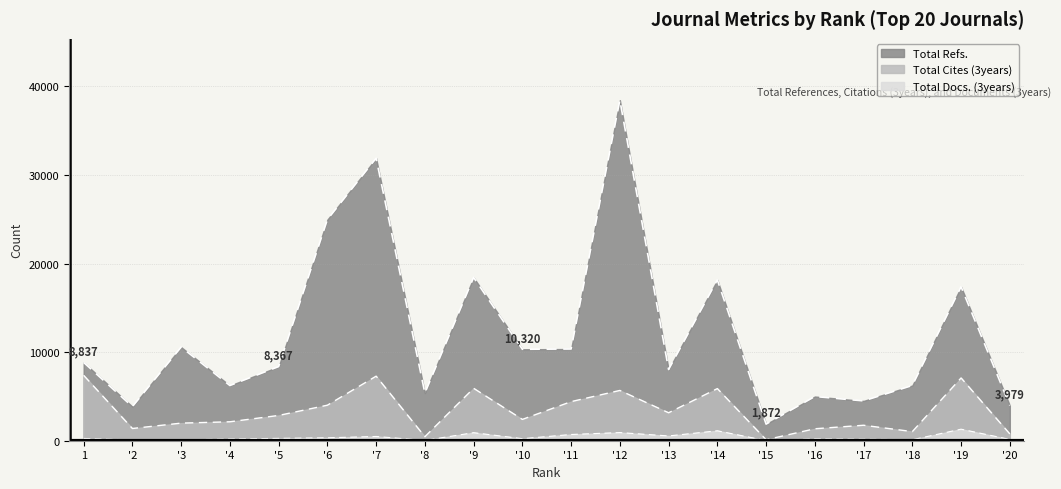

What is the average value of the Total Cites (3years) series?

3351